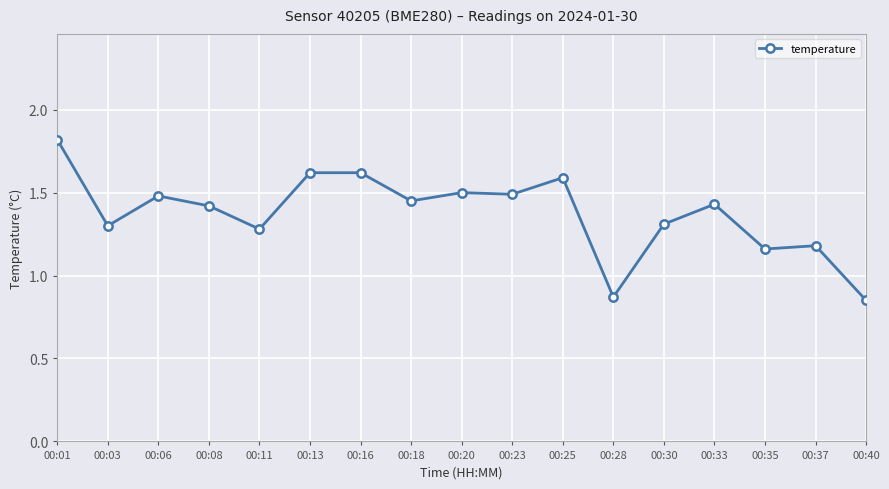

Approximately how many times larger is the value at 00:25 compared to 00:23?

1.1